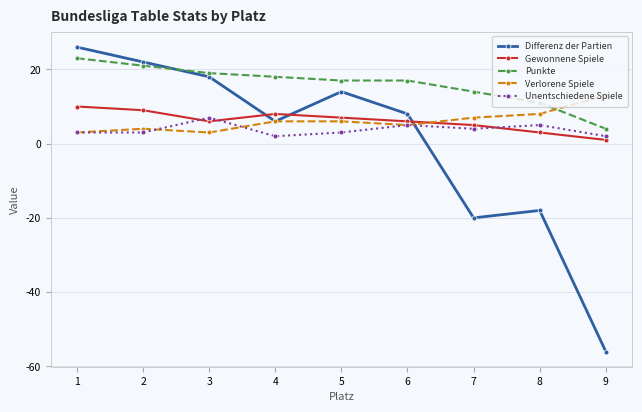

What are all the series names shown in the legend?

Differenz der Partien, Gewonnene Spiele, Punkte, Verlorene Spiele, Unentschiedene Spiele